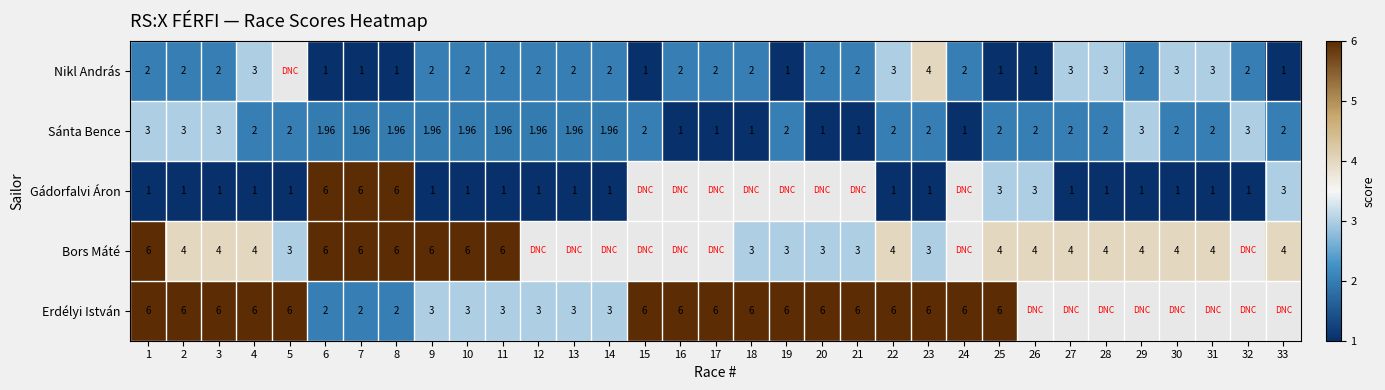

Rank the series at 4 from highest to lowest value.

Erdélyi István, Bors Máté, Nikl András, Sánta Bence, Gádorfalvi Áron